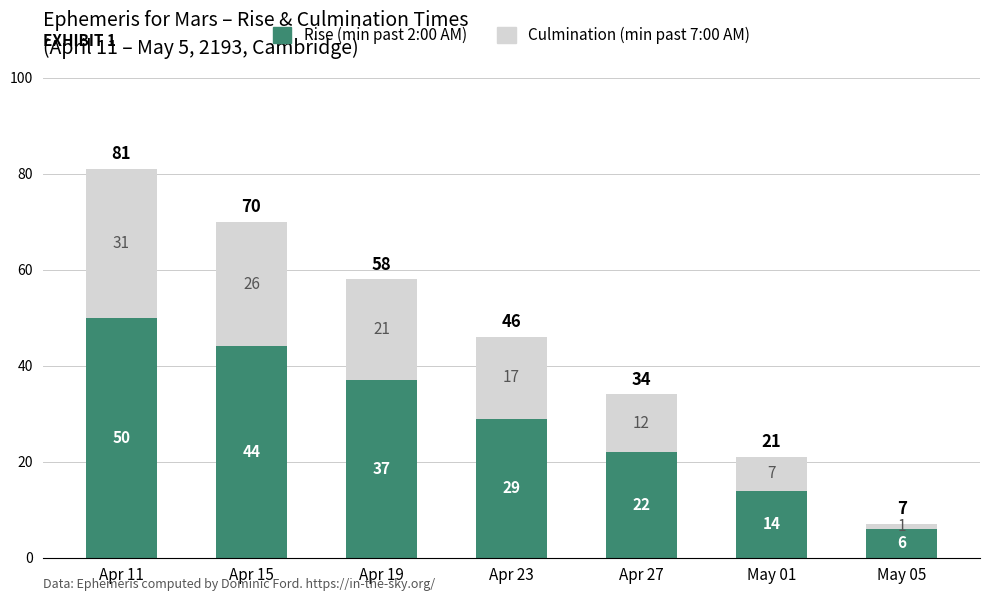

How many bars are there in total?

7